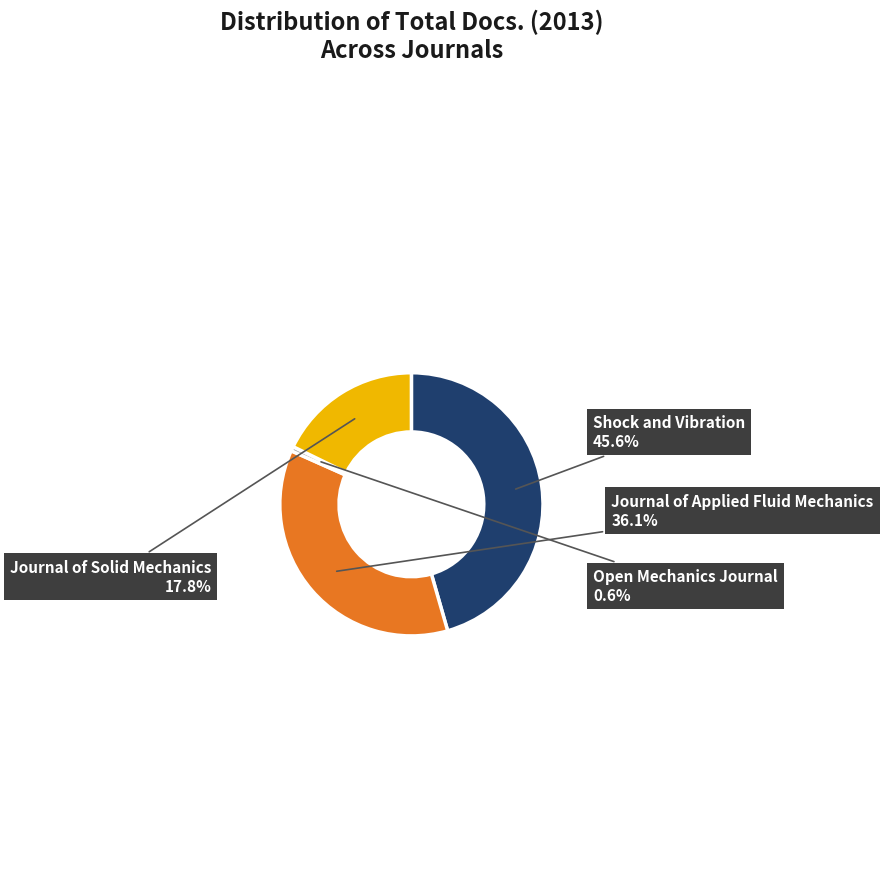

What percentage is the Open Mechanics Journal slice, to the nearest percent?

1%